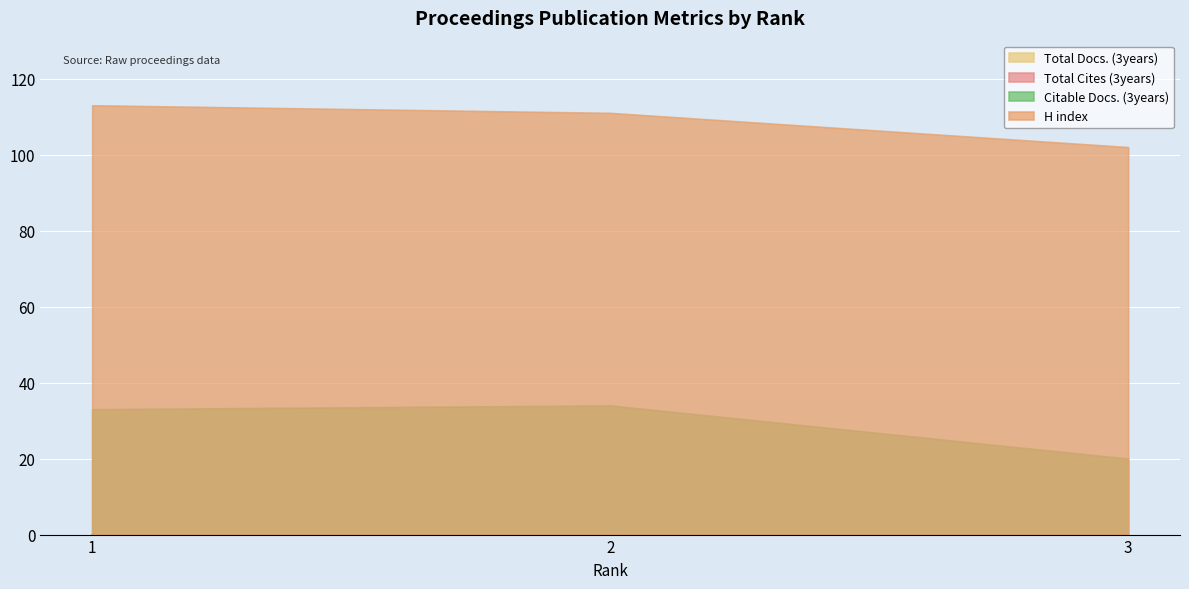

Does the chart display data point markers on the line(s)?

No